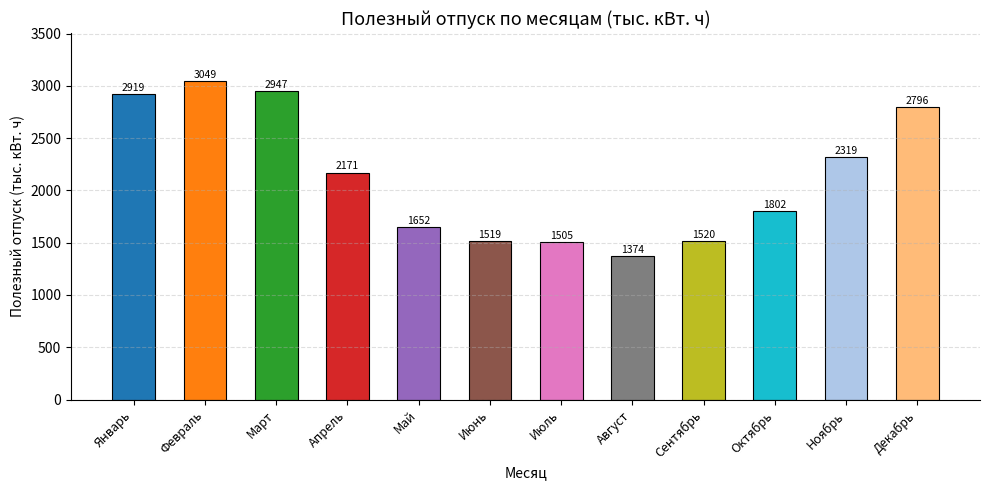

Is it true that the value at Декабрь is 2795.9?

True